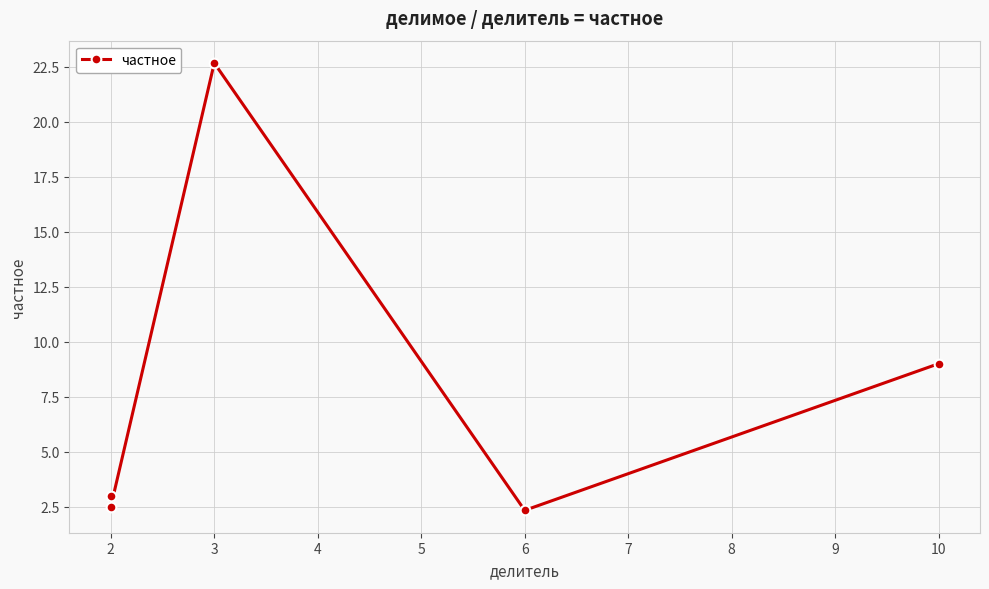

At which label does the data first exceed 3?

3